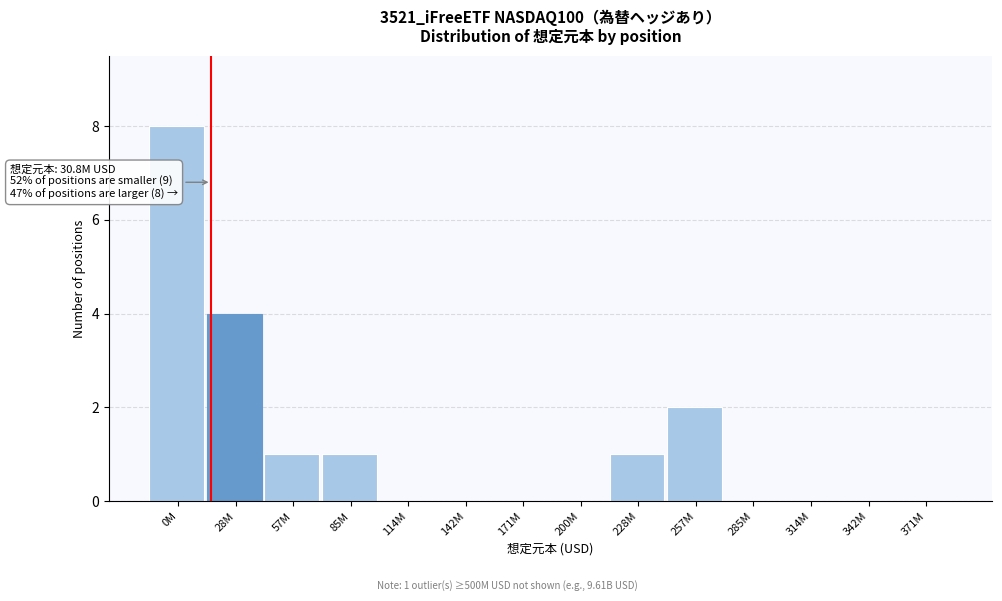

Reading left to right, transcribe all the data shown in this chart.

0M=8	28M=4	57M=1	85M=1	114M=0	142M=0	171M=0	200M=0	228M=1	257M=2	285M=0	314M=0	342M=0	371M=0